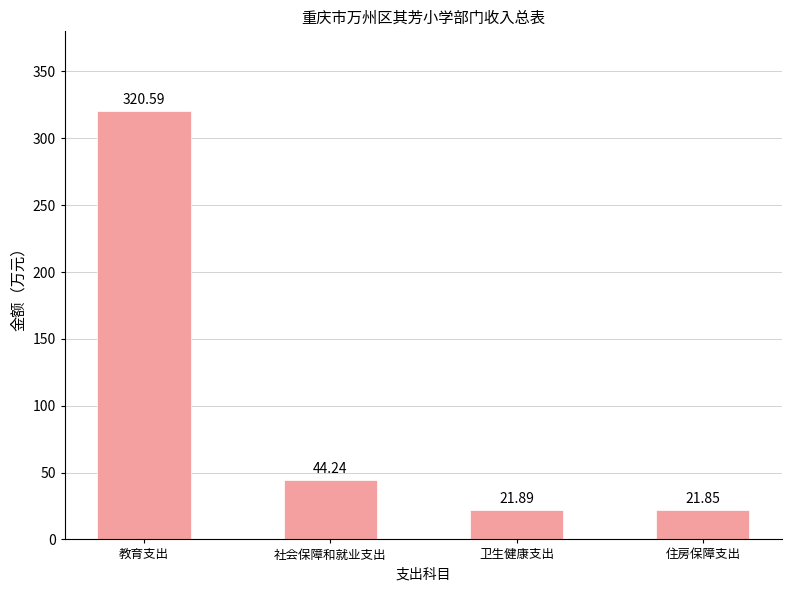

Rank the categories by value from lowest to highest.

住房保障支出, 卫生健康支出, 社会保障和就业支出, 教育支出